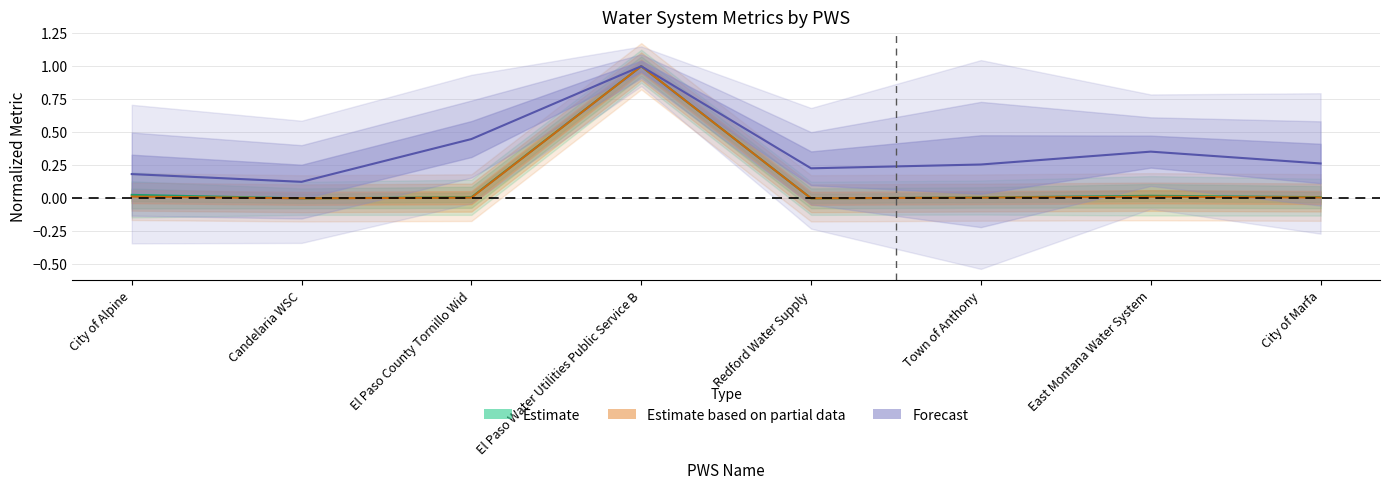

True or false: Forecast and Estimate cross at least once.

False